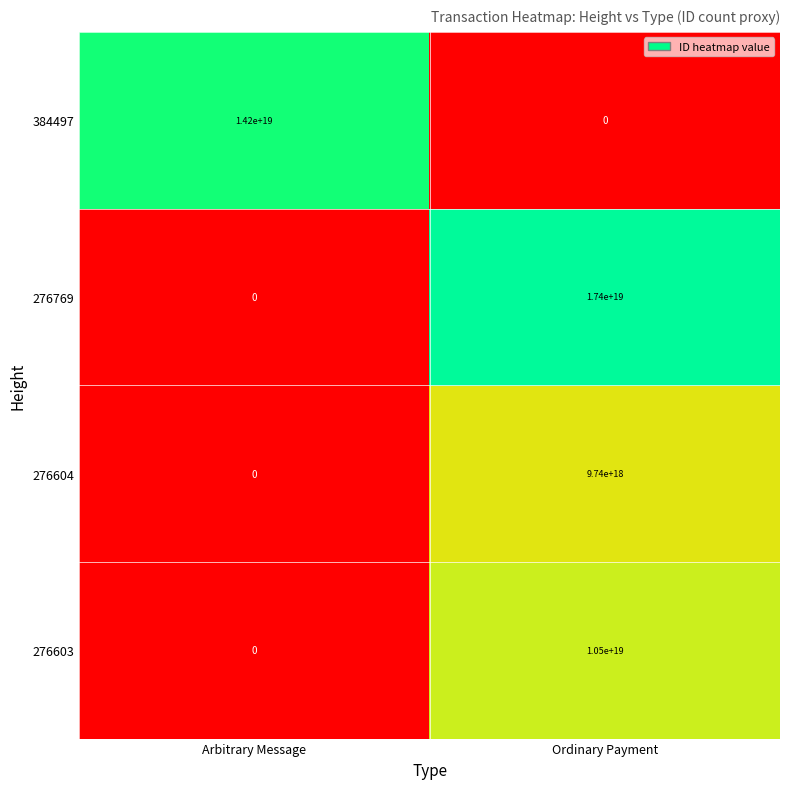

Which category has the highest value across all series?

Ordinary Payment